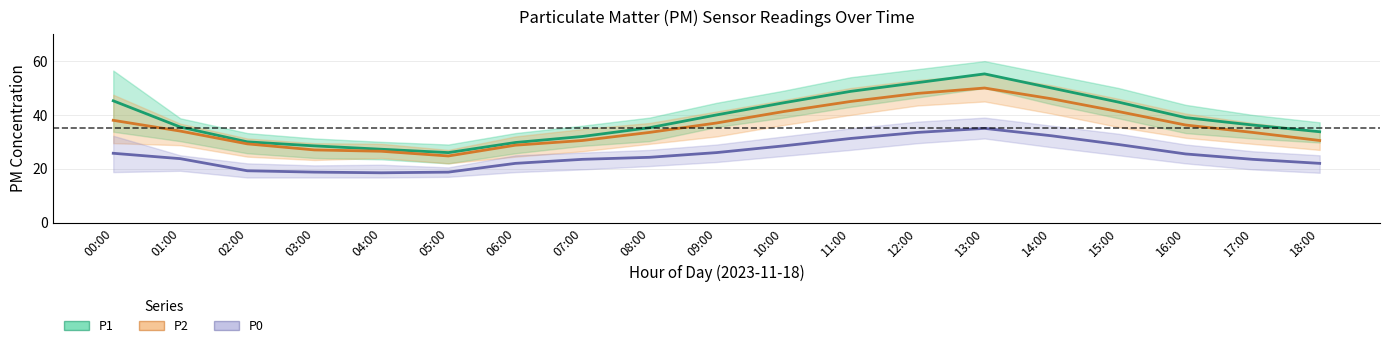

Rank the series at 06:00 from lowest to highest value.

P0, P2, P1